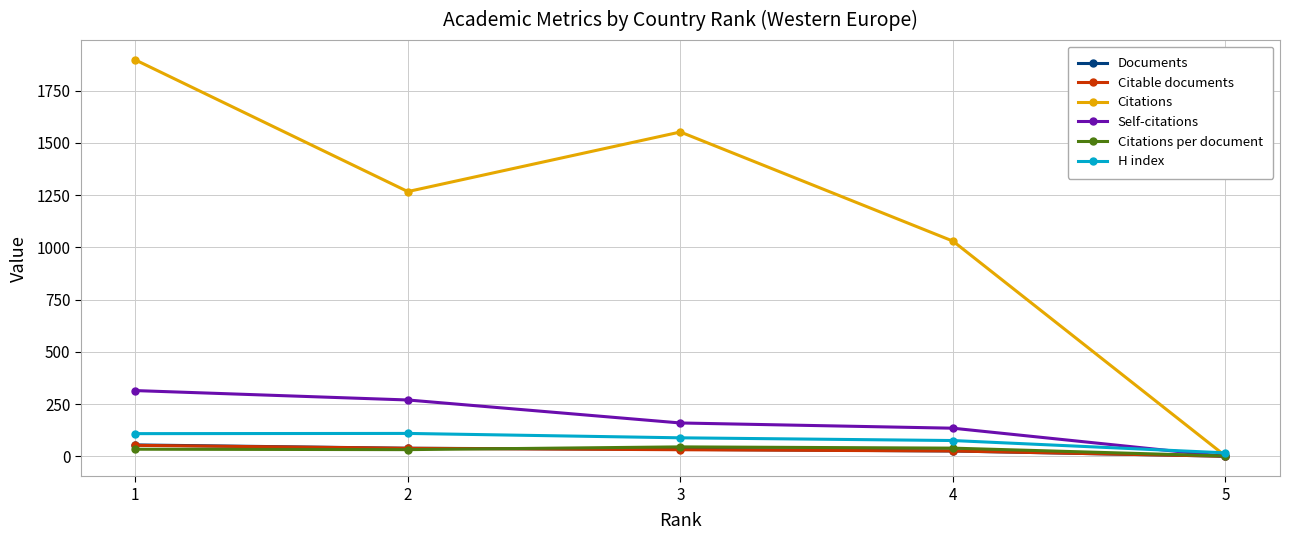

What are all the series names shown in the legend?

Documents, Citable documents, Citations, Self-citations, Citations per document, H index